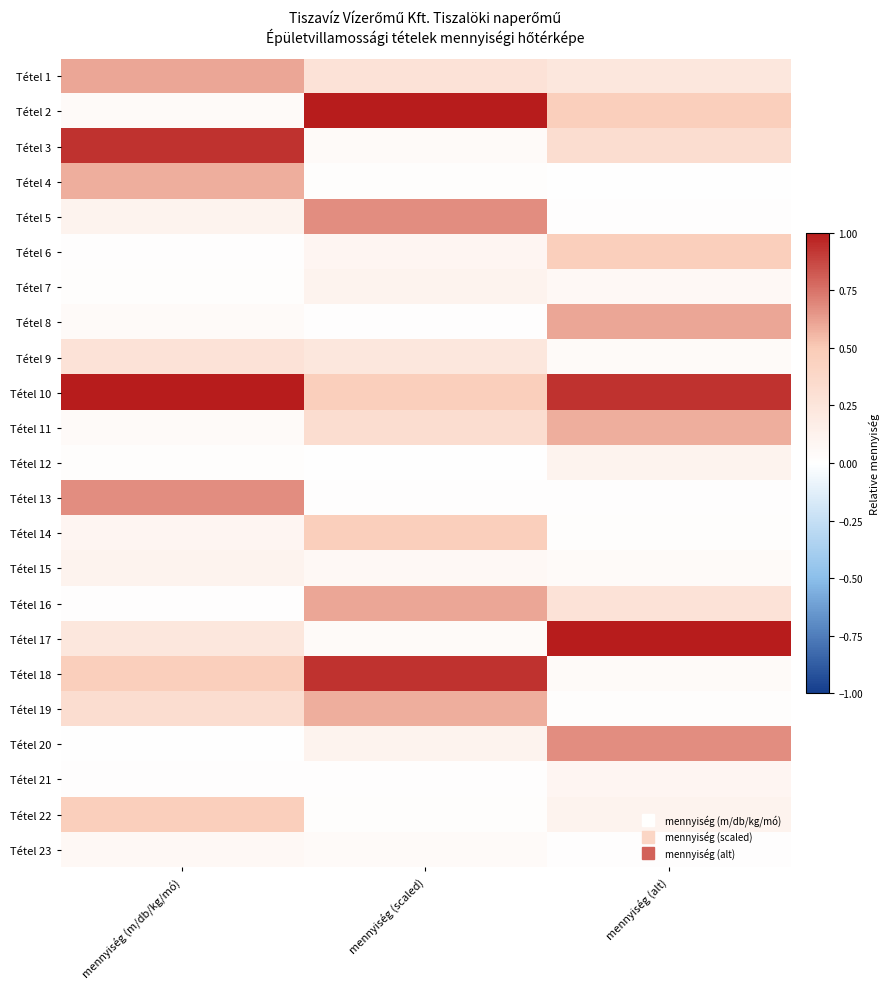

Reading left to right, extract all data points from this chart.

Tétel 1: mennyiség (m/db/kg/mó)=0.6	mennyiség (scaled)=0.3	mennyiség (alt)=0.2
Tétel 2: mennyiség (m/db/kg/mó)=0.0	mennyiség (scaled)=1.0	mennyiség (alt)=0.5
Tétel 3: mennyiség (m/db/kg/mó)=0.9	mennyiség (scaled)=0.0	mennyiség (alt)=0.3
Tétel 4: mennyiség (m/db/kg/mó)=0.6	mennyiség (scaled)=0.0	mennyiség (alt)=0.0
Tétel 5: mennyiség (m/db/kg/mó)=0.1	mennyiség (scaled)=0.7	mennyiség (alt)=0.0
Tétel 6: mennyiség (m/db/kg/mó)=0.0	mennyiség (scaled)=0.1	mennyiség (alt)=0.5
Tétel 7: mennyiség (m/db/kg/mó)=0.0	mennyiség (scaled)=0.1	mennyiség (alt)=0.1
Tétel 8: mennyiség (m/db/kg/mó)=0.0	mennyiség (scaled)=0.0	mennyiség (alt)=0.6
Tétel 9: mennyiség (m/db/kg/mó)=0.3	mennyiség (scaled)=0.2	mennyiség (alt)=0.0
Tétel 10: mennyiség (m/db/kg/mó)=1.0	mennyiség (scaled)=0.5	mennyiség (alt)=0.9
Tétel 11: mennyiség (m/db/kg/mó)=0.0	mennyiség (scaled)=0.3	mennyiség (alt)=0.6
Tétel 12: mennyiség (m/db/kg/mó)=0.0	mennyiség (scaled)=0.0	mennyiség (alt)=0.1
Tétel 13: mennyiség (m/db/kg/mó)=0.7	mennyiség (scaled)=0.0	mennyiség (alt)=0.0
Tétel 14: mennyiség (m/db/kg/mó)=0.1	mennyiség (scaled)=0.5	mennyiség (alt)=0.0
Tétel 15: mennyiség (m/db/kg/mó)=0.1	mennyiség (scaled)=0.1	mennyiség (alt)=0.0
Tétel 16: mennyiség (m/db/kg/mó)=0.0	mennyiség (scaled)=0.6	mennyiség (alt)=0.3
Tétel 17: mennyiség (m/db/kg/mó)=0.2	mennyiség (scaled)=0.0	mennyiség (alt)=1.0
Tétel 18: mennyiség (m/db/kg/mó)=0.5	mennyiség (scaled)=0.9	mennyiség (alt)=0.0
Tétel 19: mennyiség (m/db/kg/mó)=0.3	mennyiség (scaled)=0.6	mennyiség (alt)=0.0
Tétel 20: mennyiség (m/db/kg/mó)=0.0	mennyiség (scaled)=0.1	mennyiség (alt)=0.7
Tétel 21: mennyiség (m/db/kg/mó)=0.0	mennyiség (scaled)=0.0	mennyiség (alt)=0.1
Tétel 22: mennyiség (m/db/kg/mó)=0.5	mennyiség (scaled)=0.0	mennyiség (alt)=0.1
Tétel 23: mennyiség (m/db/kg/mó)=0.1	mennyiség (scaled)=0.0	mennyiség (alt)=0.0